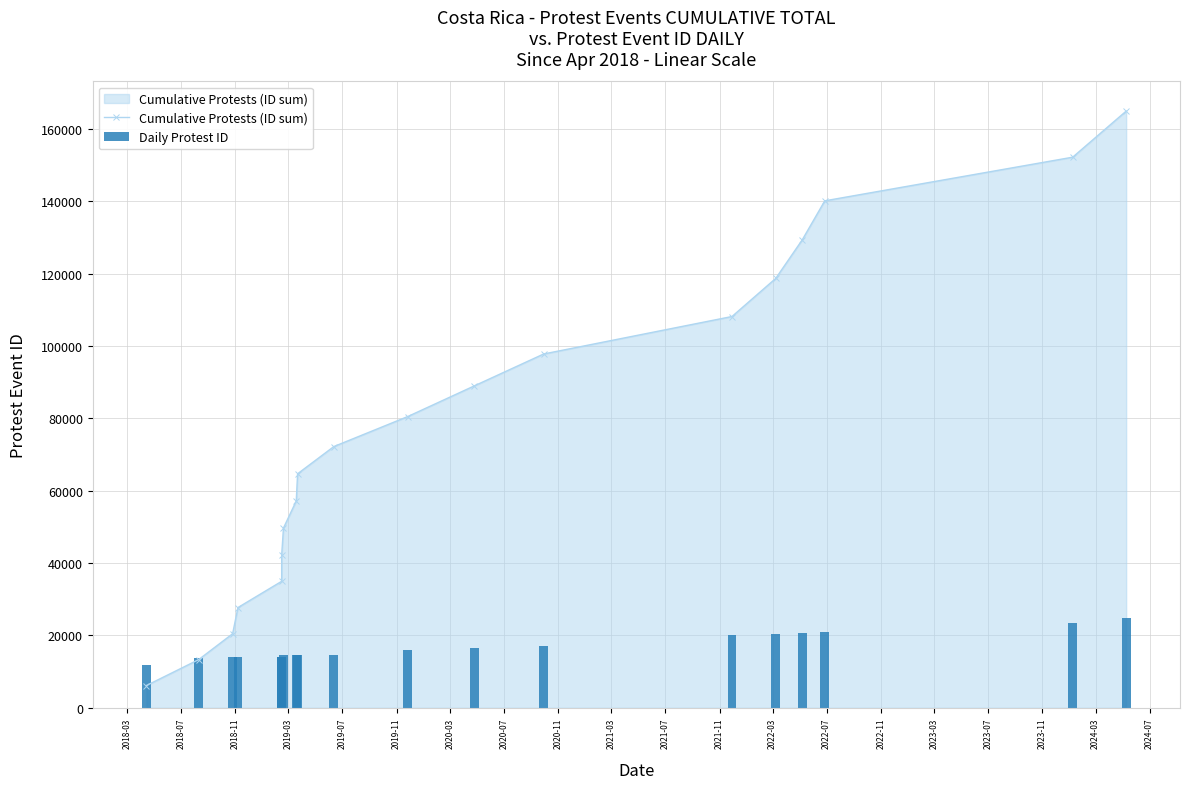

What is the value of the Daily Protest ID bar at the 14th from the left?

20100.8